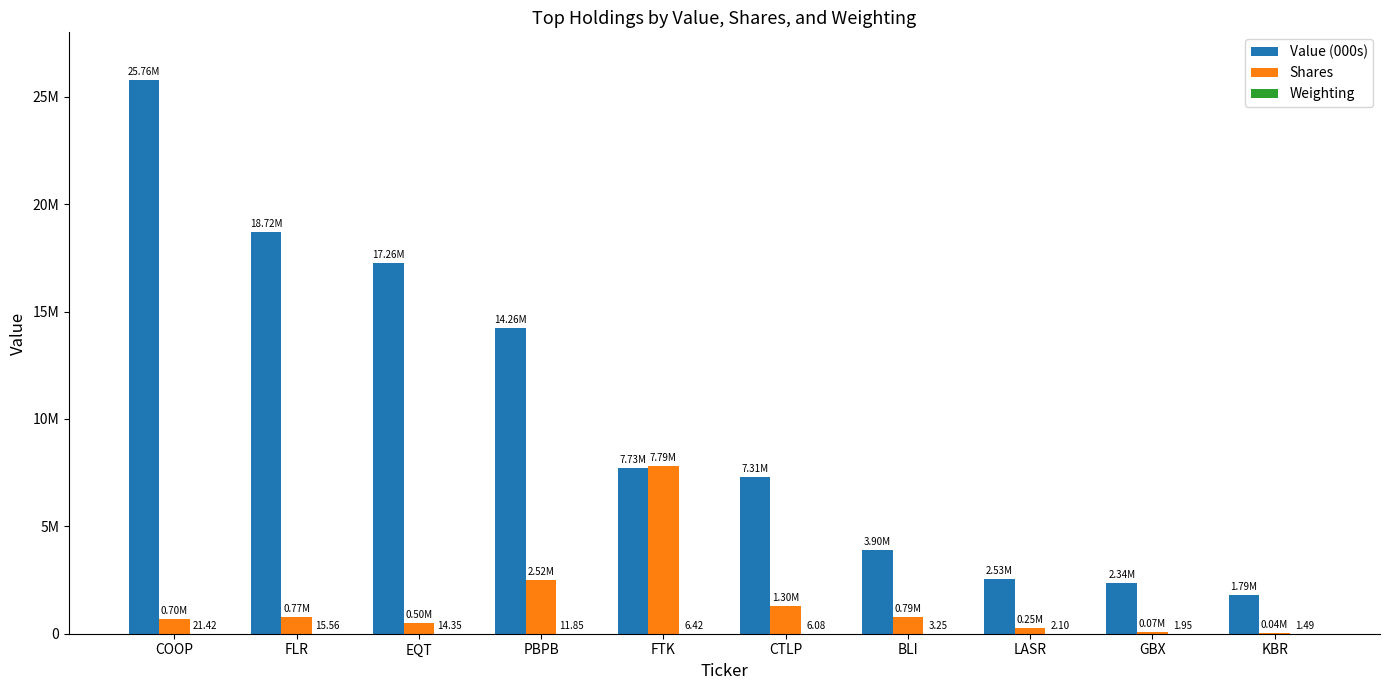

Are the bars horizontal?

No